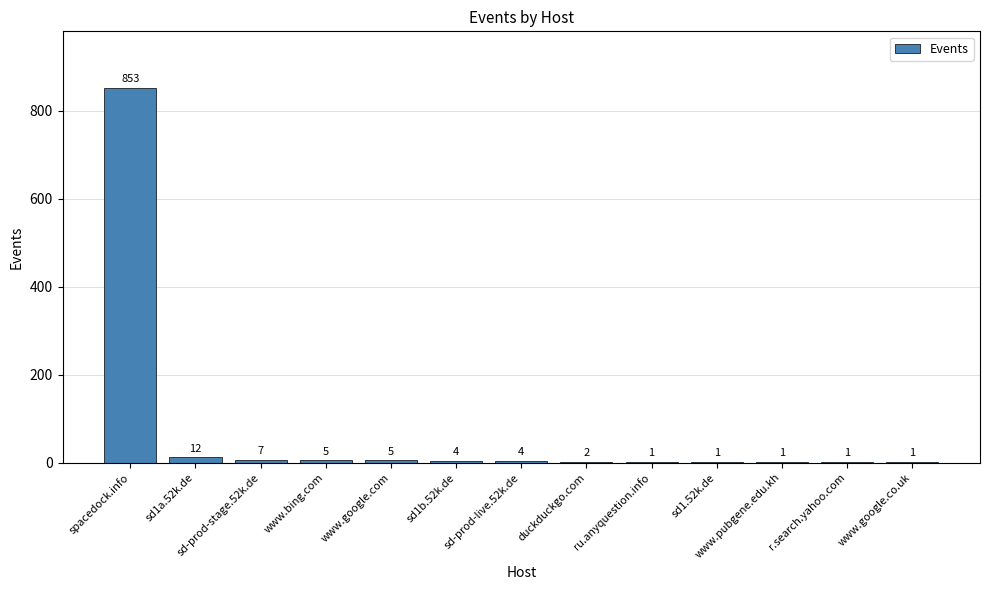

Approximately how many times larger is the value at sd1.52k.de compared to duckduckgo.com?

0.5